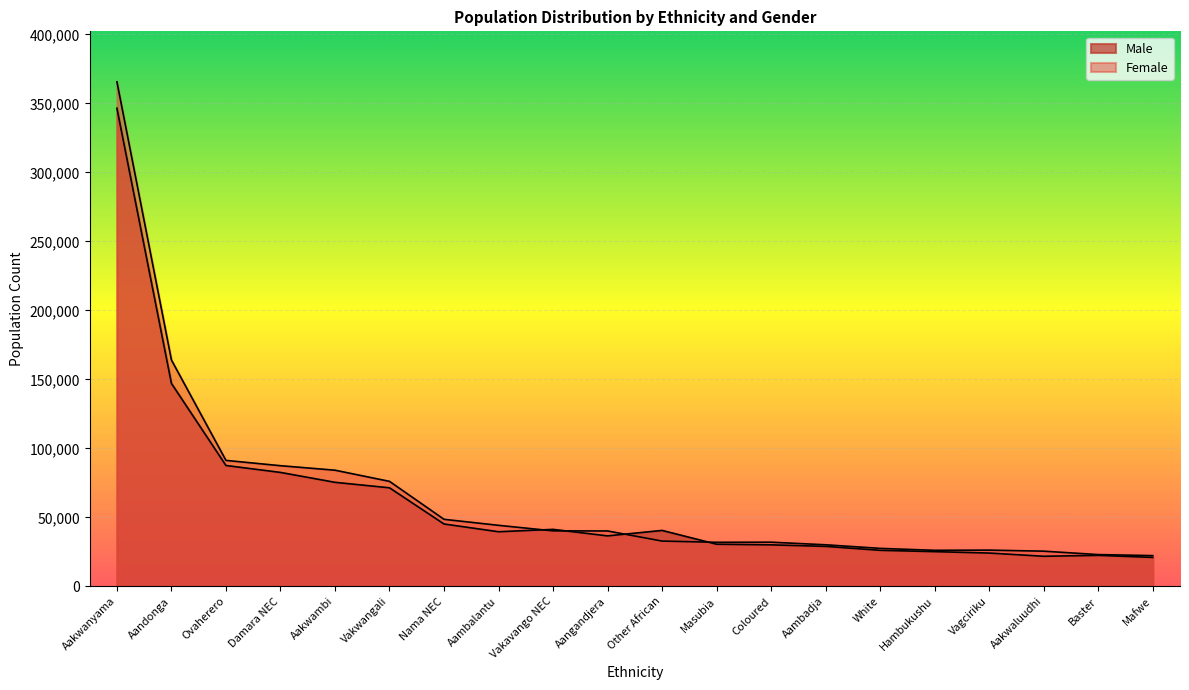

Which category has the lowest value in the Female series?

Mafwe